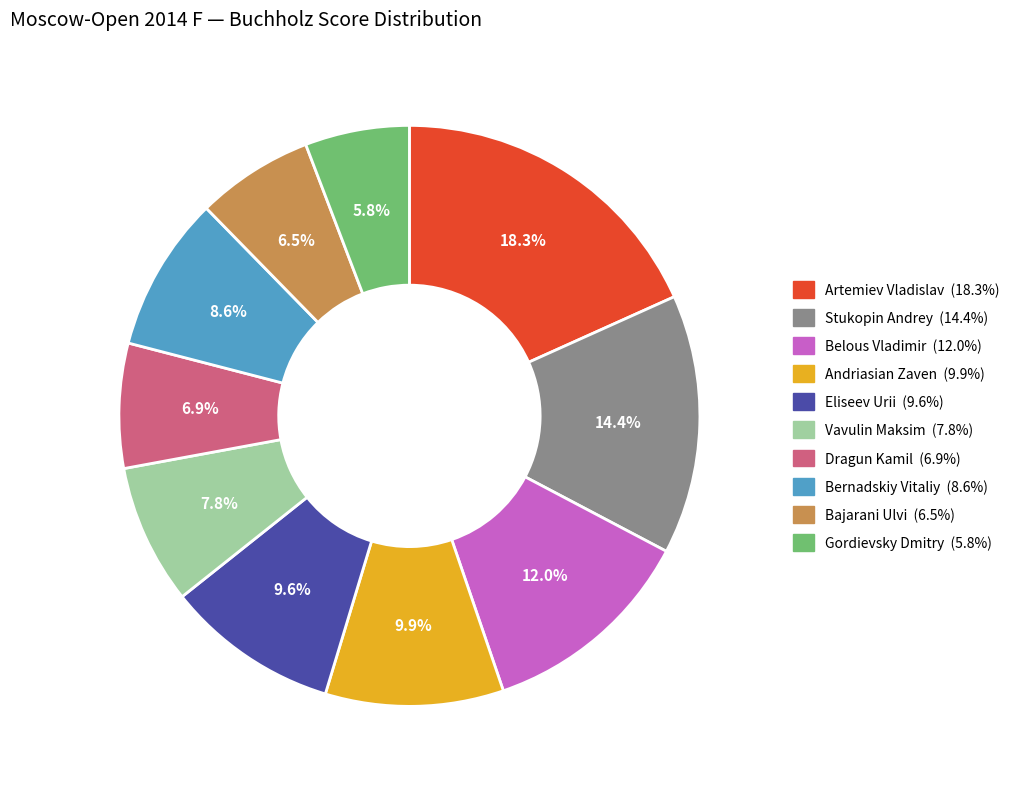

Does Belous Vladimir account for over 50% of the chart?

No